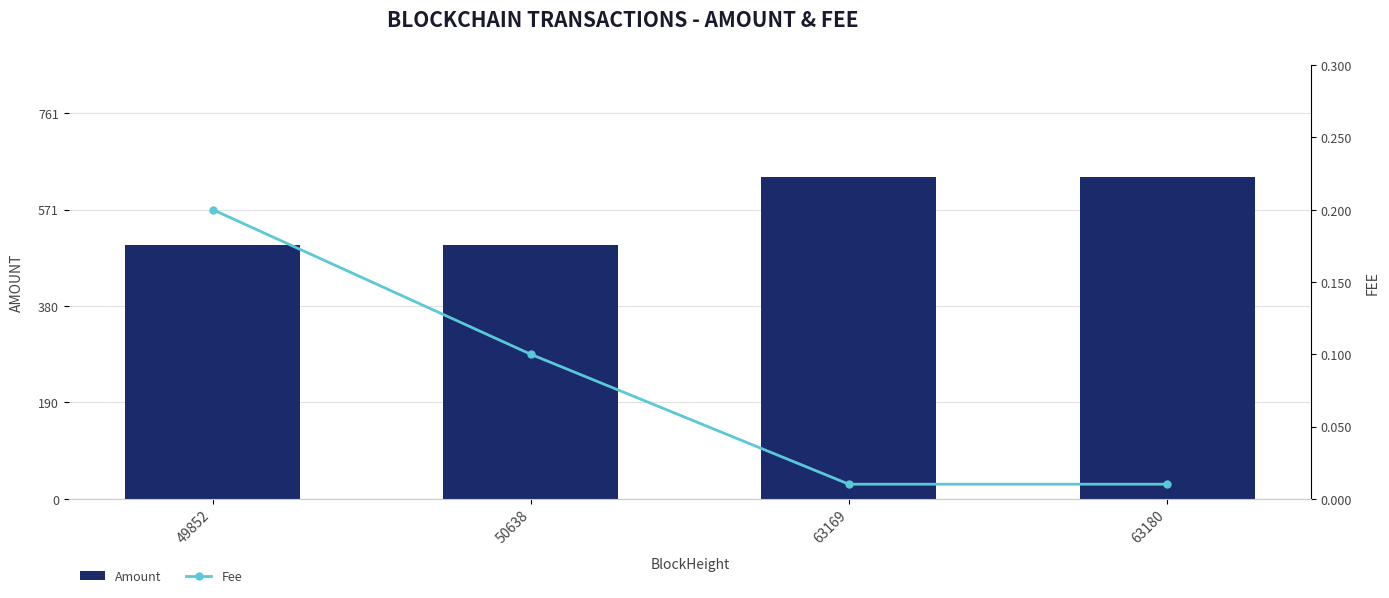

What are all the series names shown in the legend?

Amount, Fee